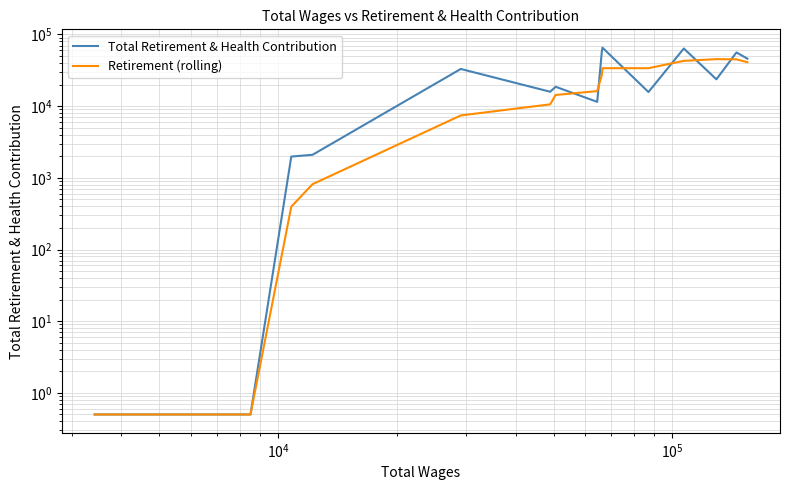

What is the maximum value shown in the chart?

65458.0